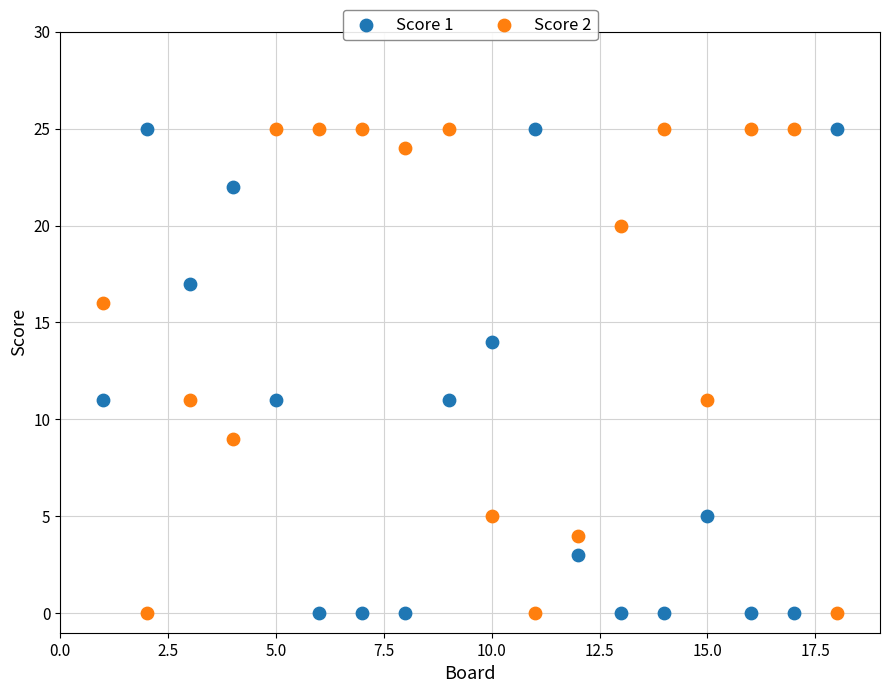

What is the X range (max minus min) for the scatter plot?

17